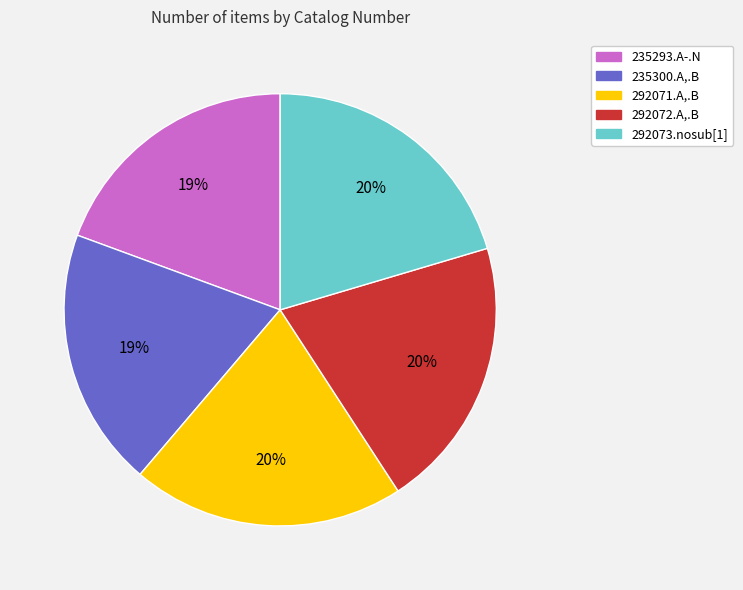

What percentage is the 292071.A,.B slice, to the nearest percent?

20%